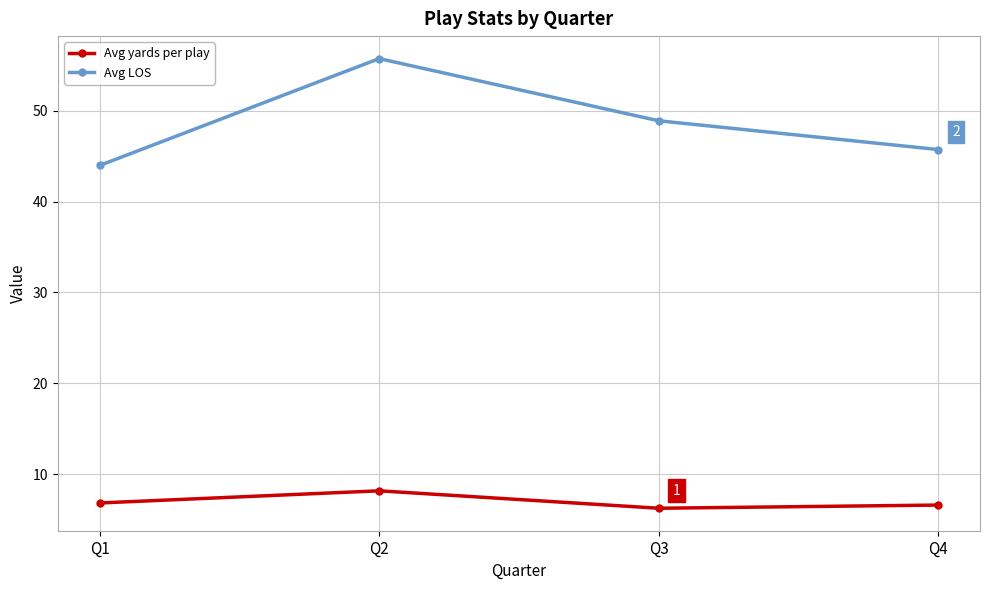

In Avg LOS, how many points are higher than both neighbors (excluding endpoints)?

1